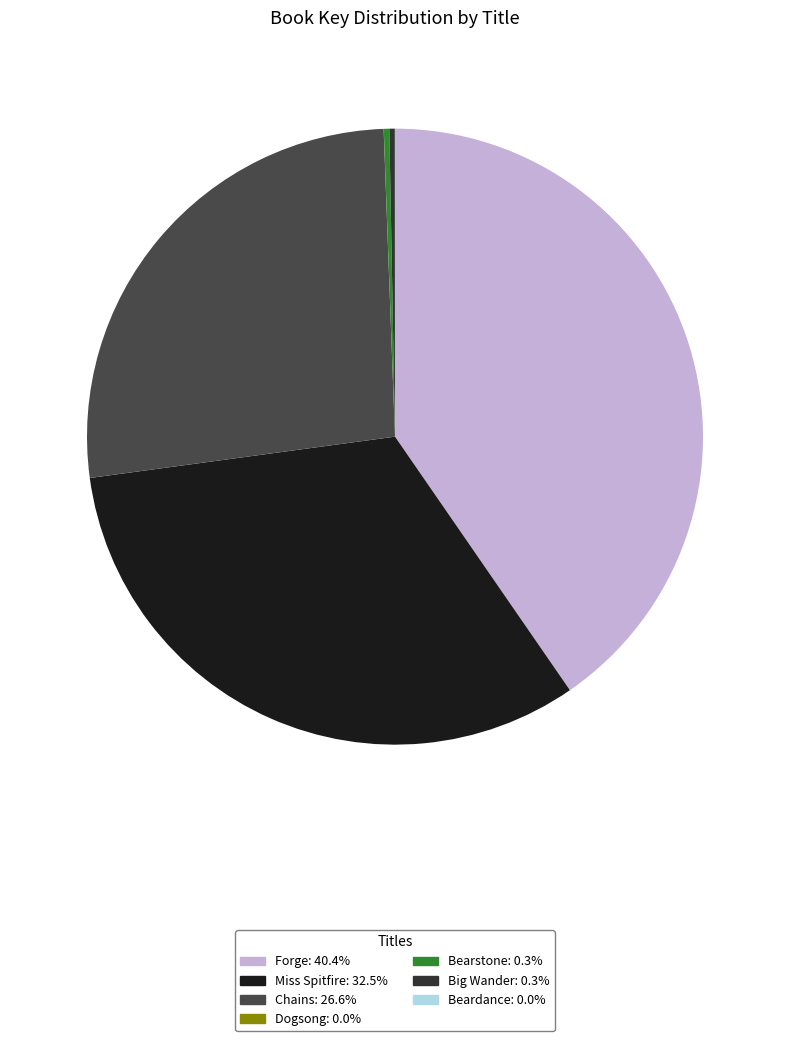

True or false: Beardance accounts for 0% of the total.

True